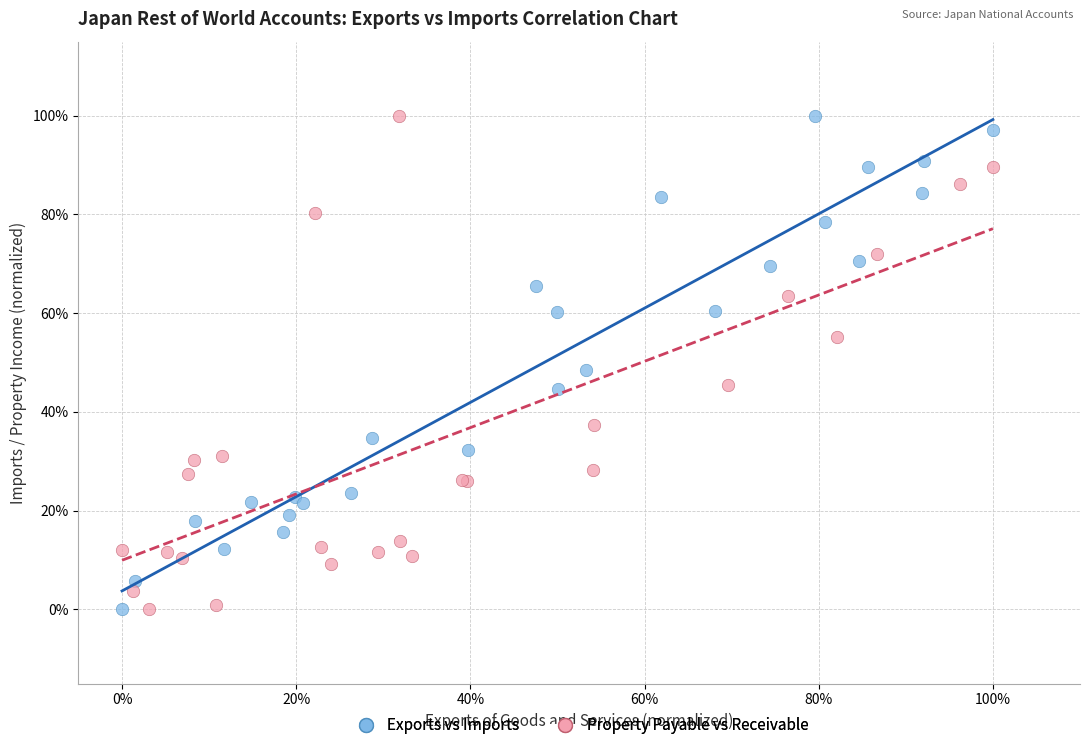

What are all the series names shown in the legend?

Exports vs Imports, Property Payable vs Receivable